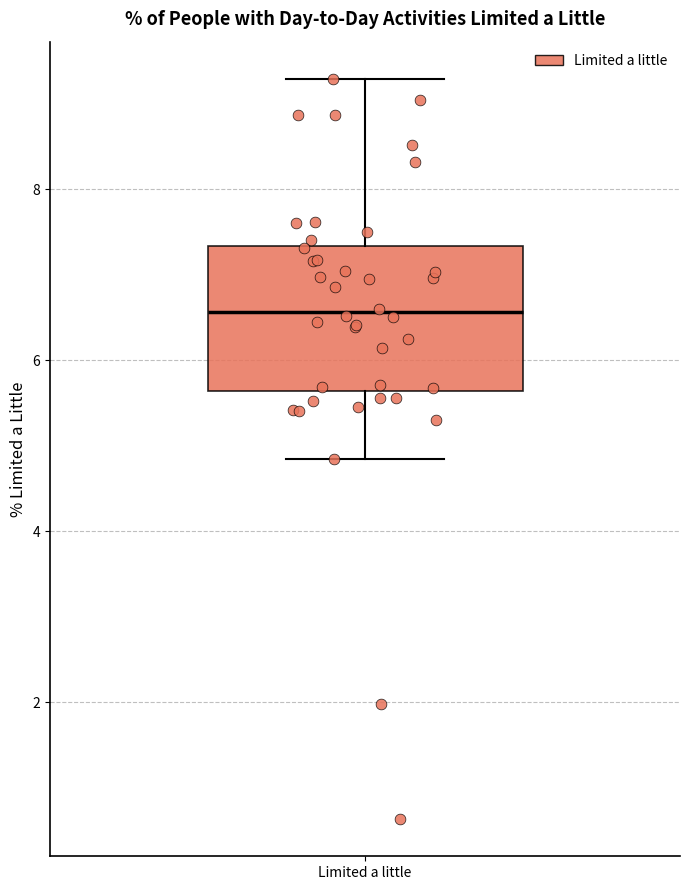

Read this box plot against the y-axis: the position of the median line, the range covered by the box, and the ends of both whiskers. The values are not printed on the chart, so give them approximately, as read against the axis.

median 6.6, box 5.6 to 7.4, whiskers 4.8 to 9.2